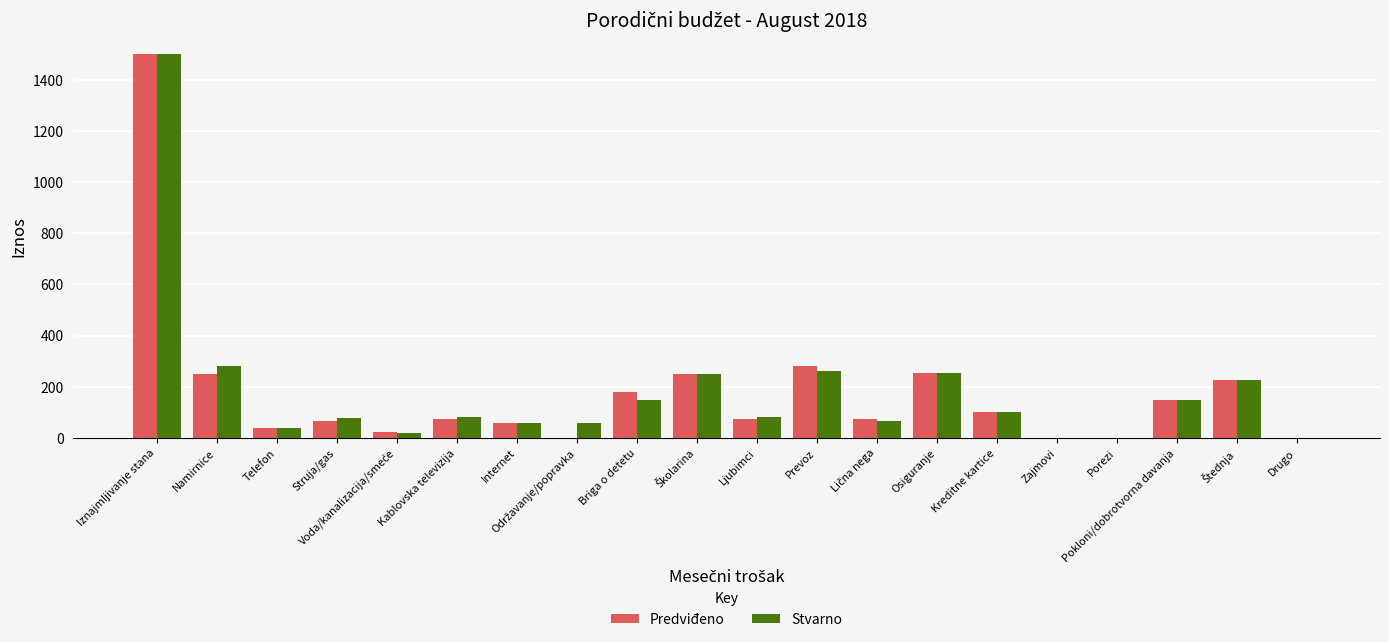

Which category has the highest value across all series?

Iznajmljivanje stana